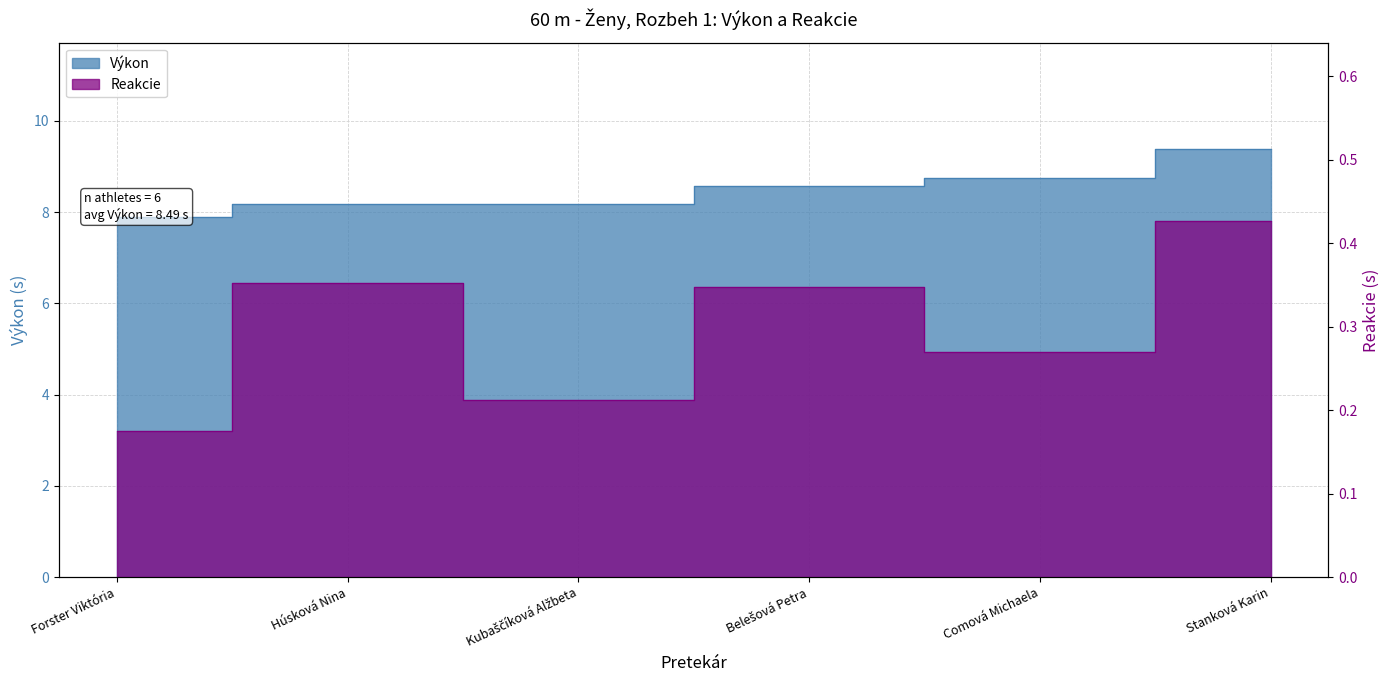

Reading right to left, list all the values displayed in this chart.

Výkon: 9.4	8.7	8.6	8.2	8.2	7.9
Reakcie: 0.4	0.3	0.3	0.2	0.4	0.2